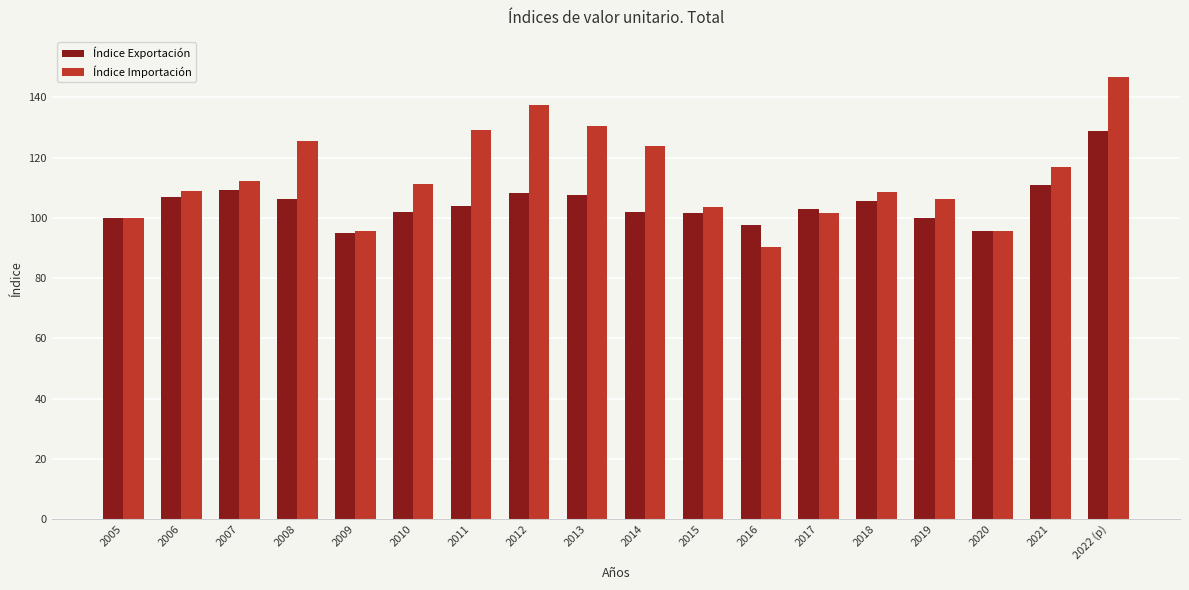

At 2018, list the series in order from largest to smallest.

Índice Importación, Índice Exportación